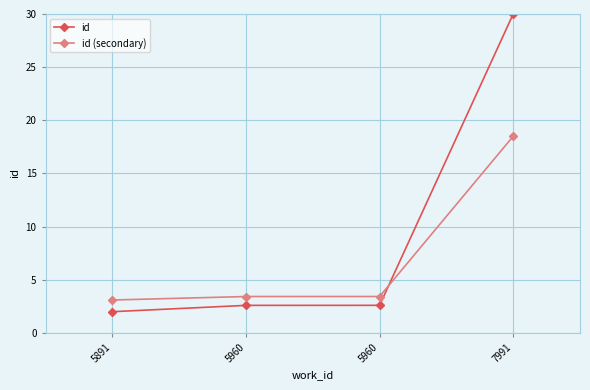

What is the lowest value of the id (secondary) series?

3.1